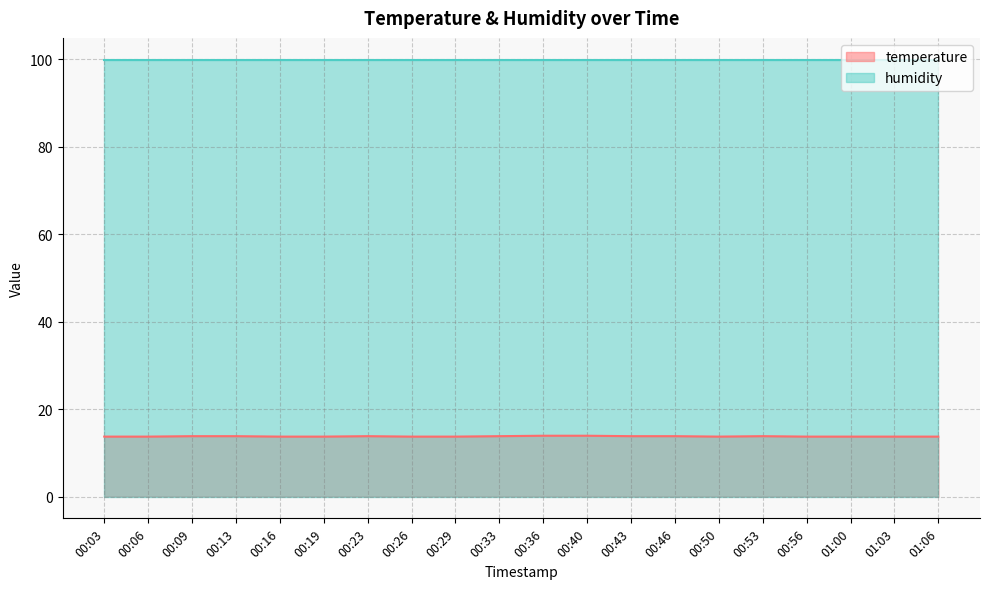

At 00:19, list the series in order from smallest to largest.

temperature, humidity